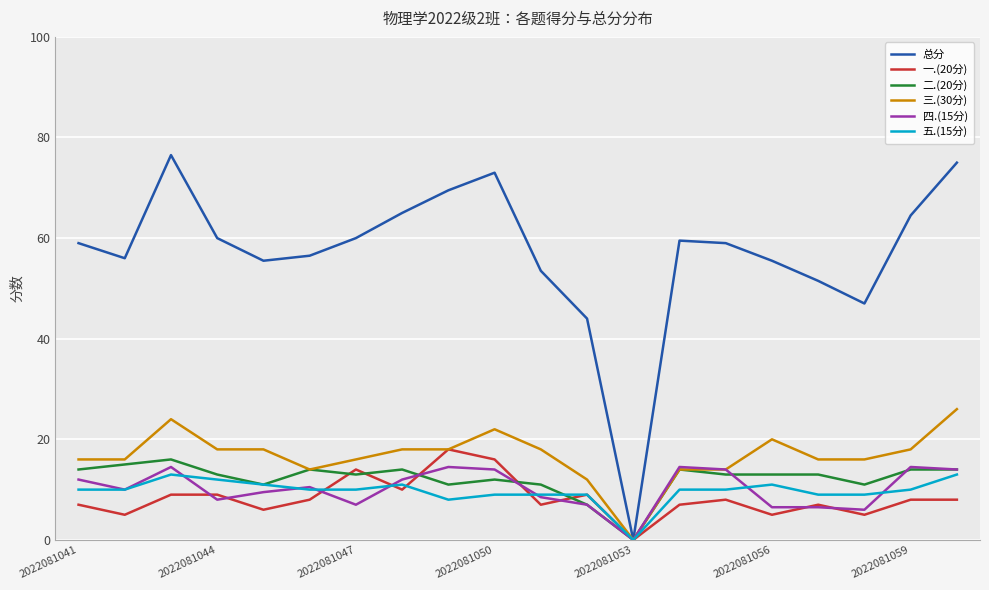

What is the highest value of the 总分 series?

76.5